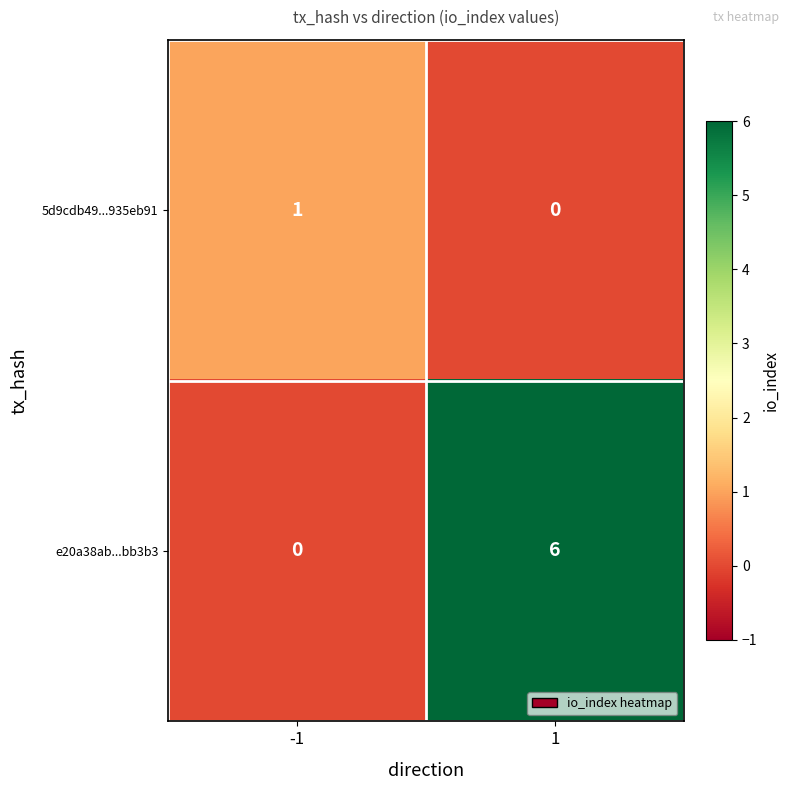

Which series changed the most between -1 and 1?

e20a38ab...bb3b3